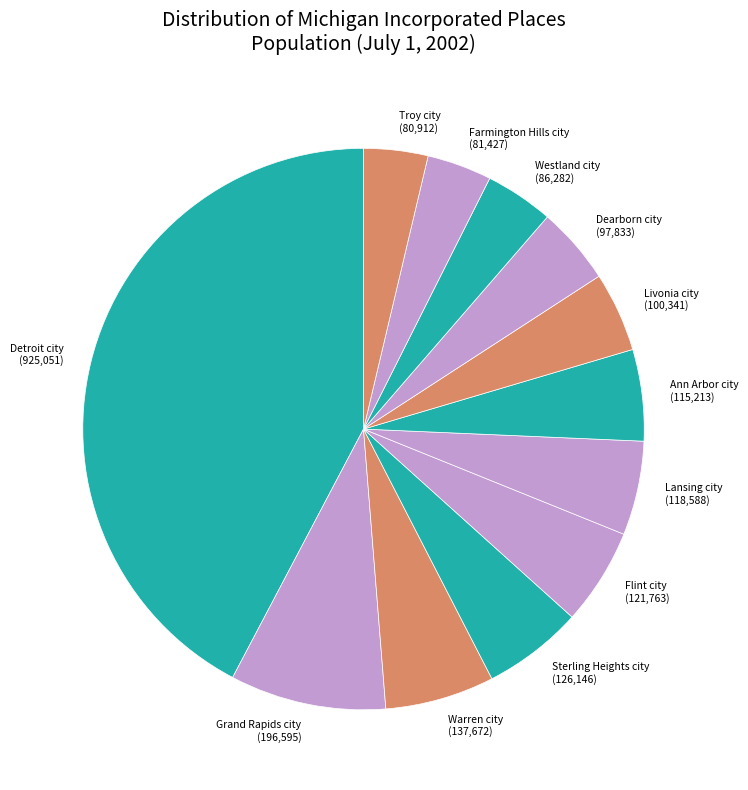

Do Warren city (137,672) and Detroit city (925,051) together represent more than half of the pie?

No